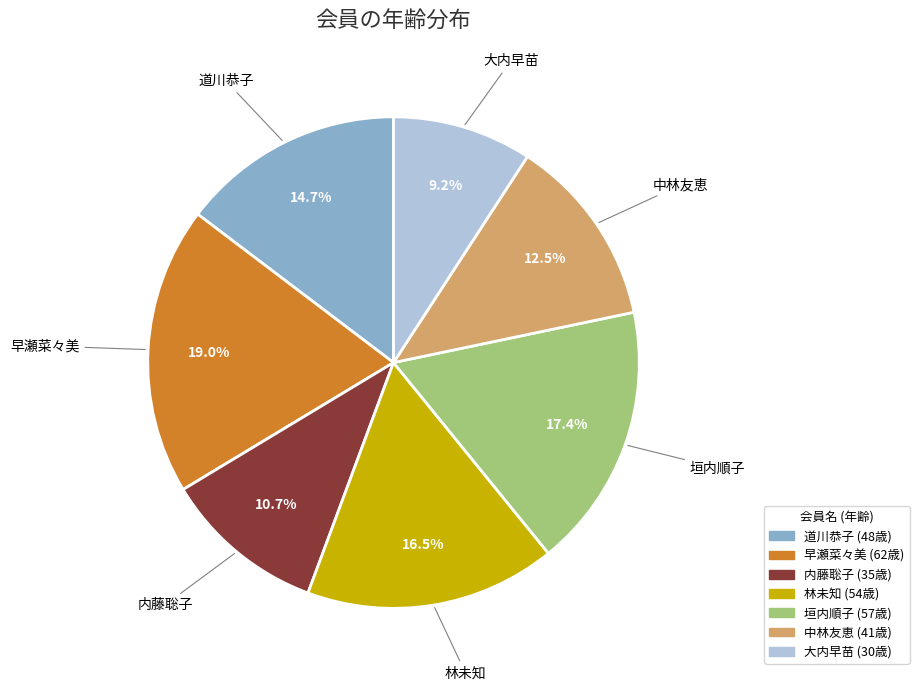

How many segments does this pie chart have?

7